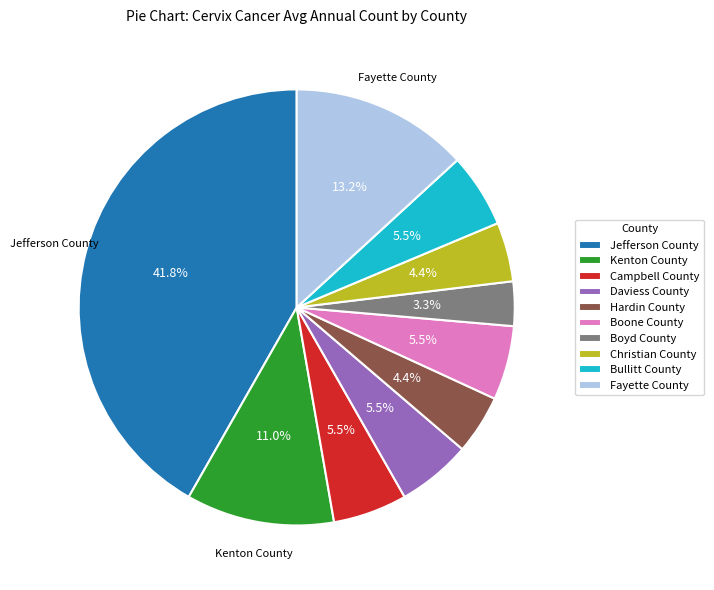

To the nearest percent, what is the difference between the largest and smallest slice percentages?

38%